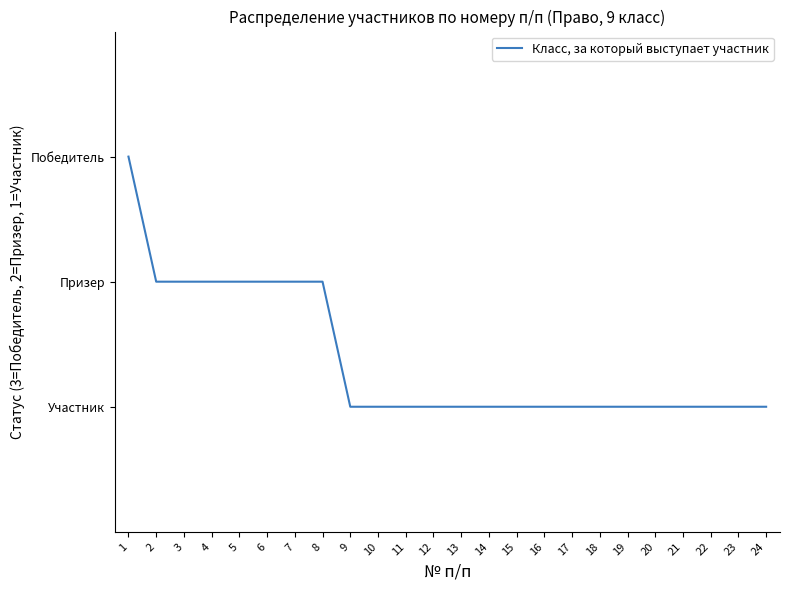

Reading left to right, what are all the values shown in this chart?

1=3	2=2	3=2	4=2	5=2	6=2	7=2	8=2	9=1	10=1	11=1	12=1	13=1	14=1	15=1	16=1	17=1	18=1	19=1	20=1	21=1	22=1	23=1	24=1